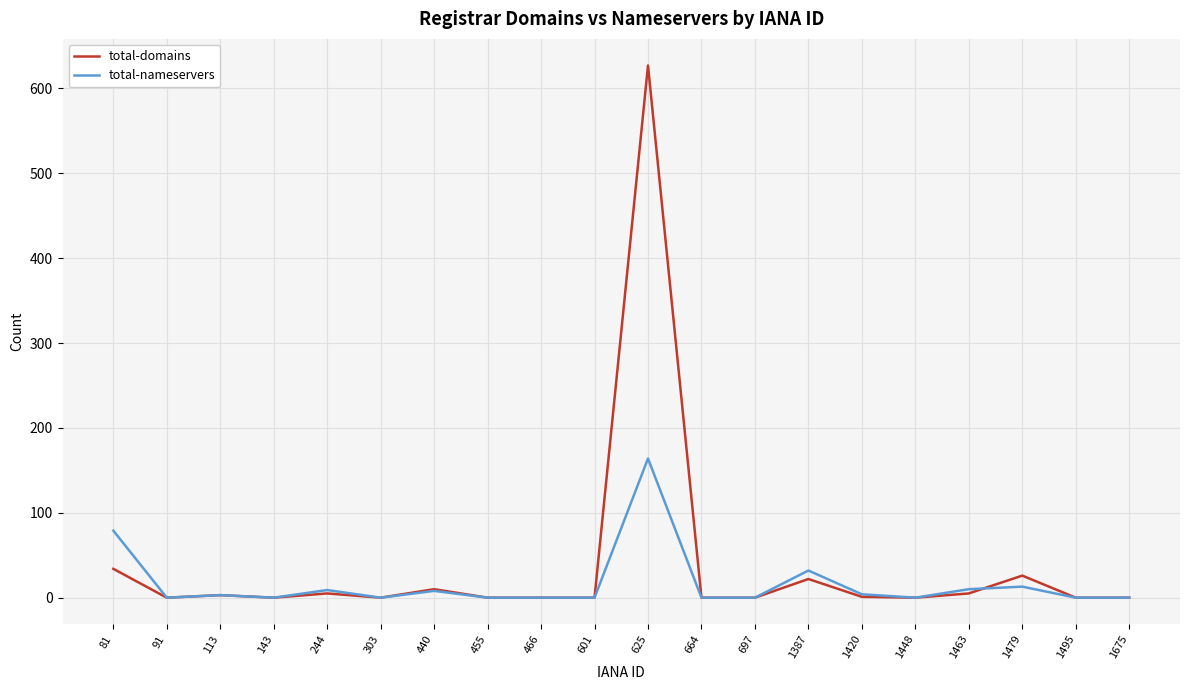

At which label is total-nameservers closest to 82?

81